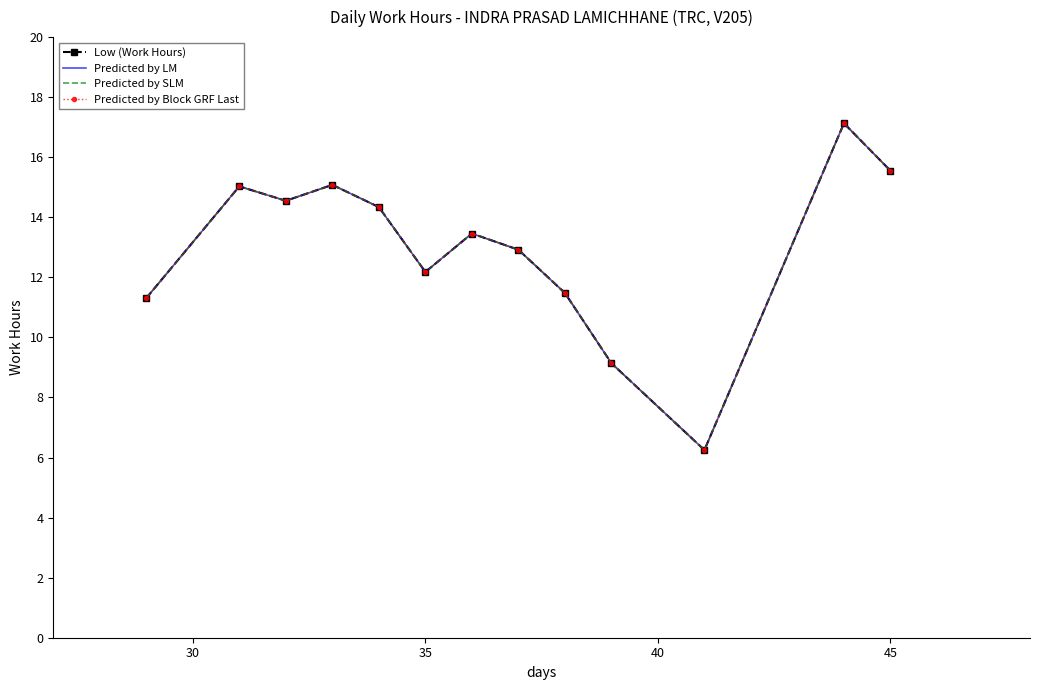

Is this an area chart (filled region under the line)?

No